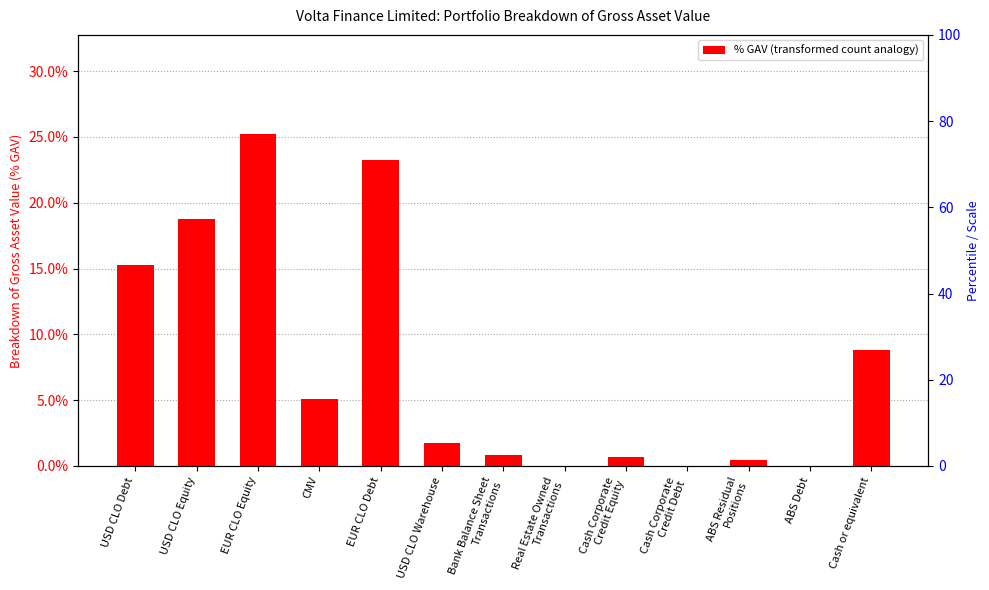

What is the sum of the values at ABS Residual
Positions and USD CLO Debt?

0.2